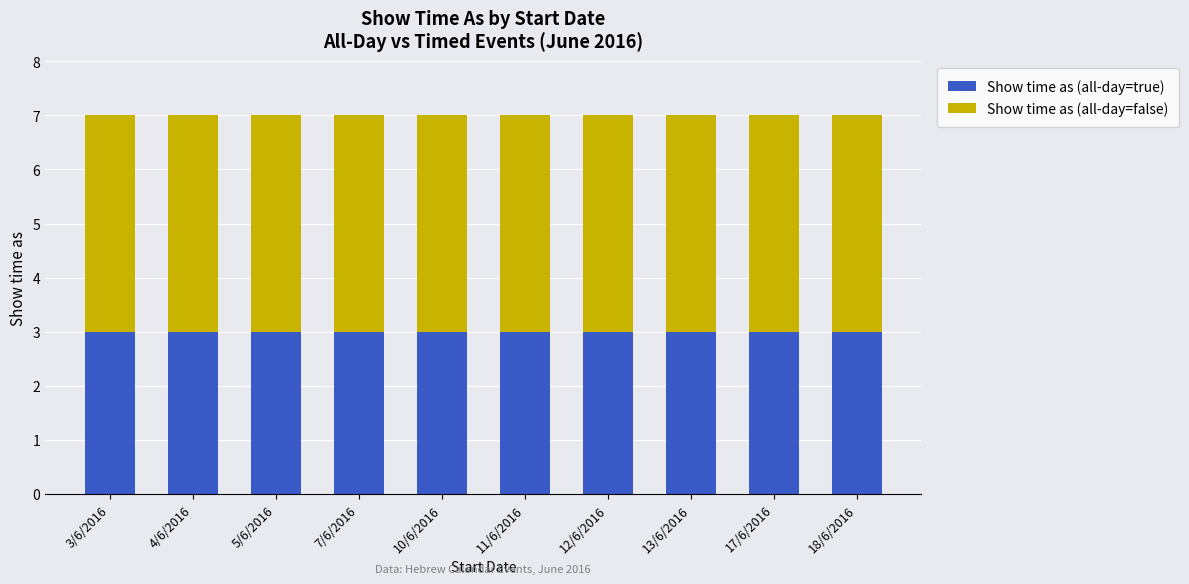

The value of Show time as (all-day=true) at 13/6/2016 is 2. True or false?

False